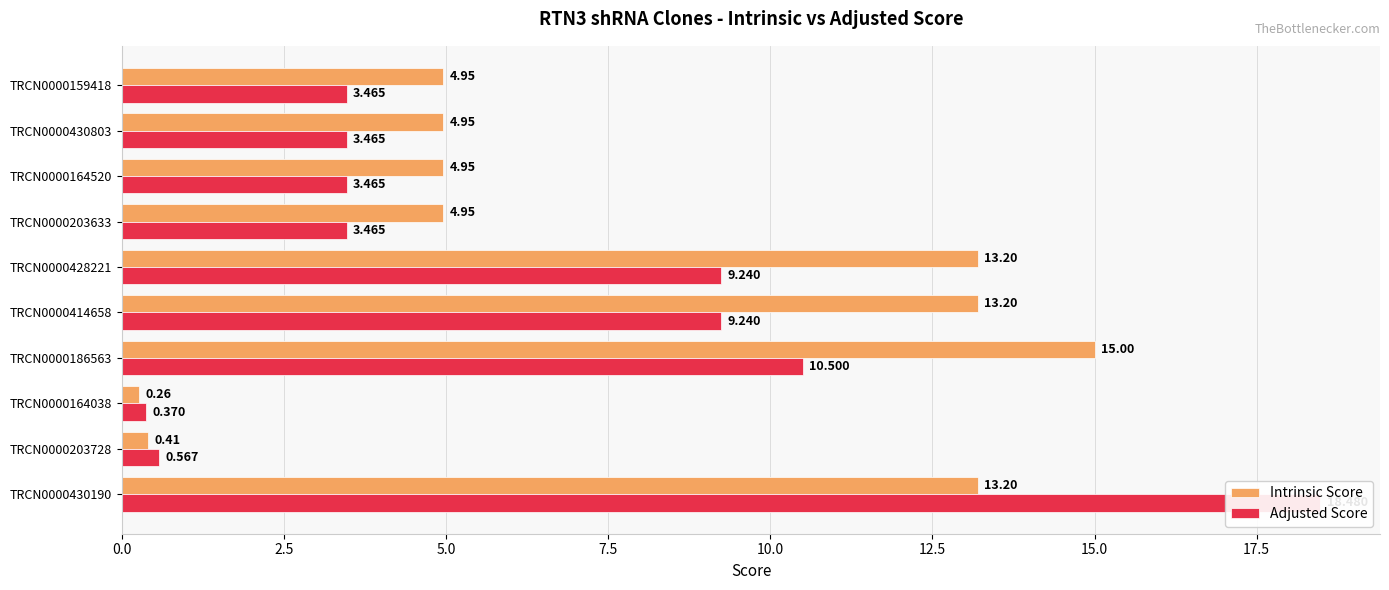

What are all the series names shown in the legend?

Intrinsic Score, Adjusted Score